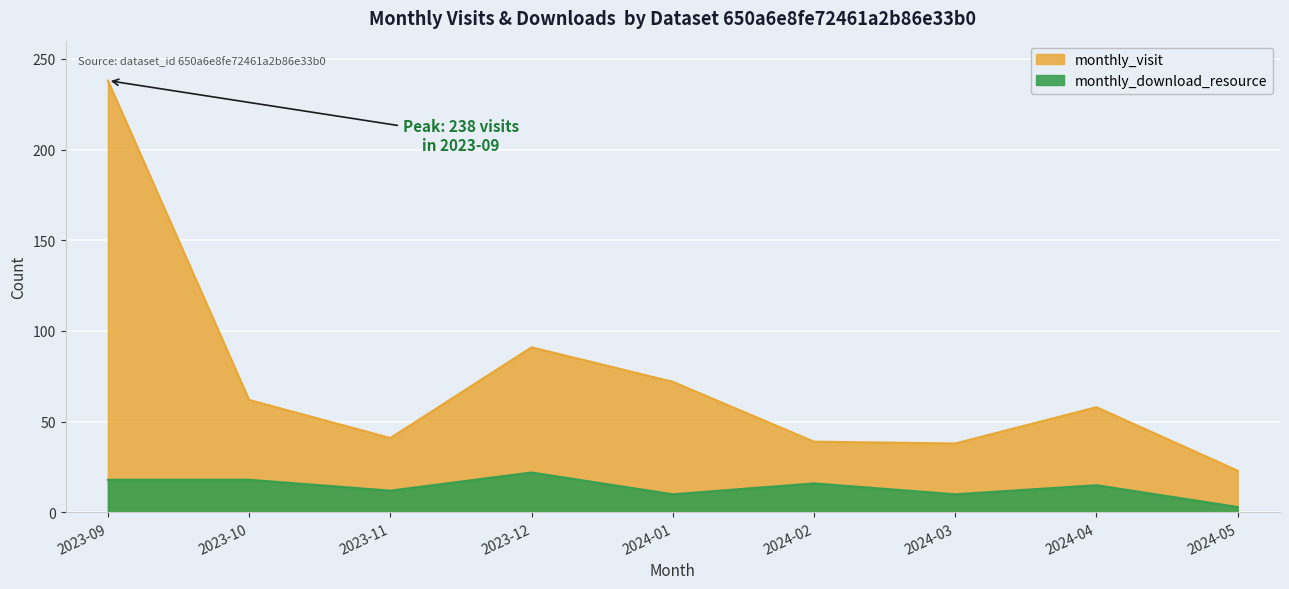

True or false: monthly_download_resource and monthly_visit intersect in this chart.

False